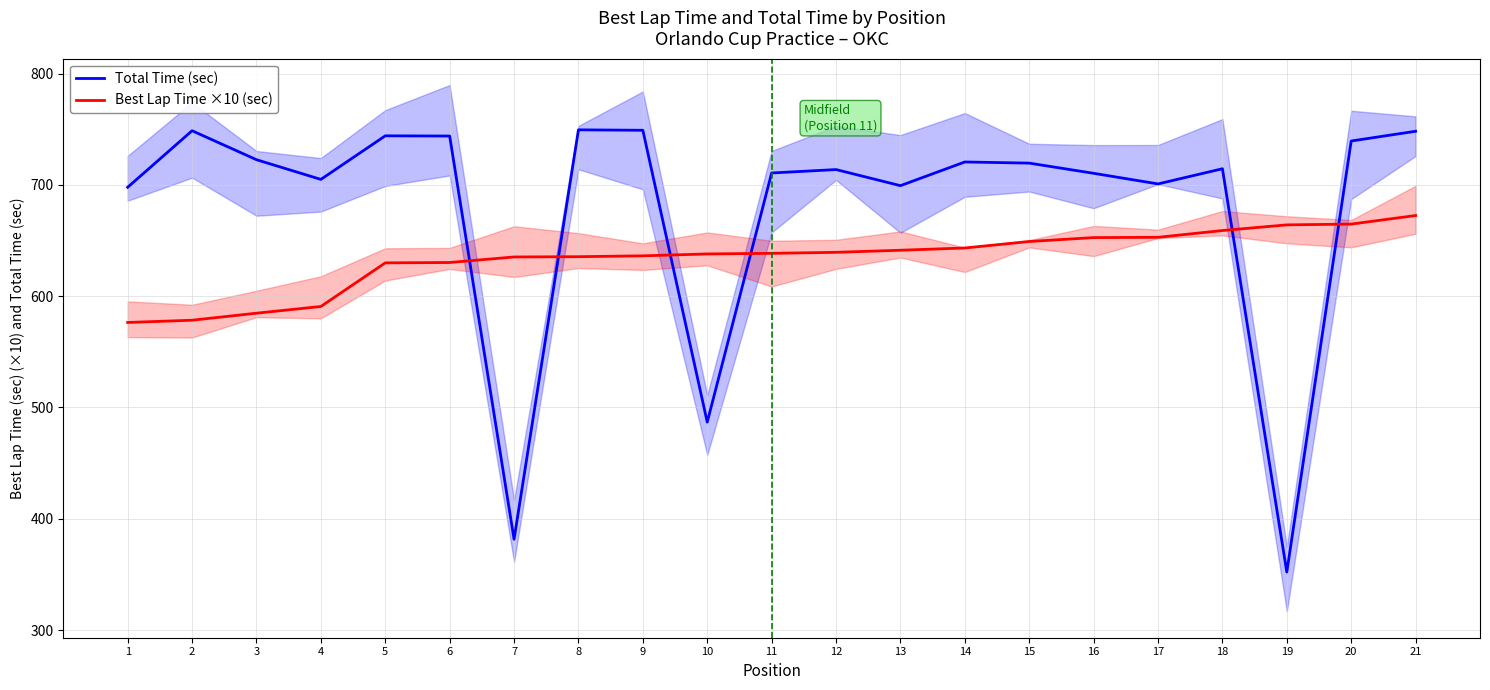

At which category is the sum across all series the highest?

21